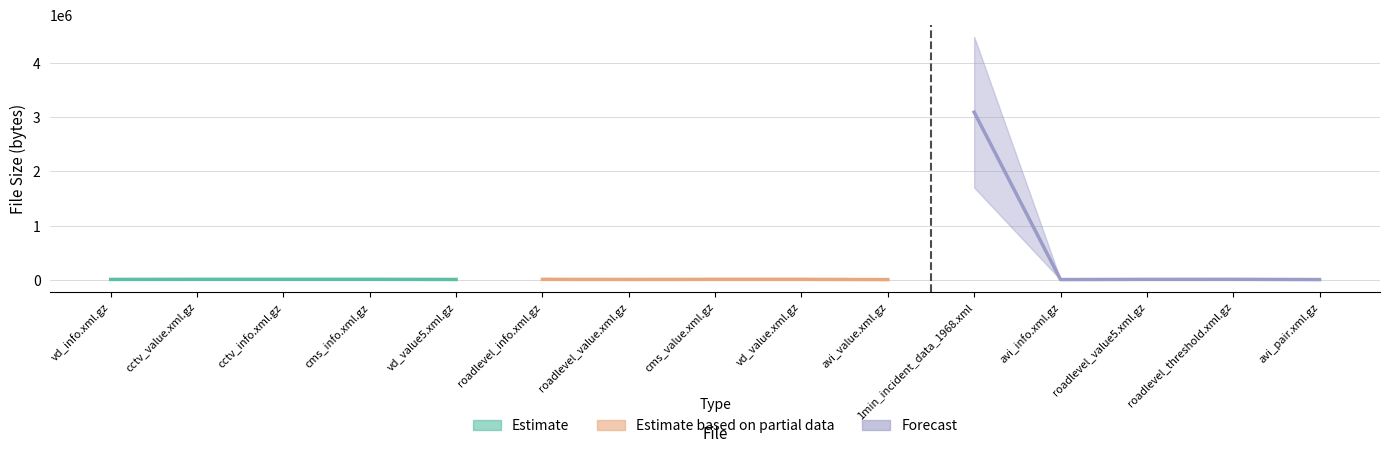

How many series are shown in this chart?

3